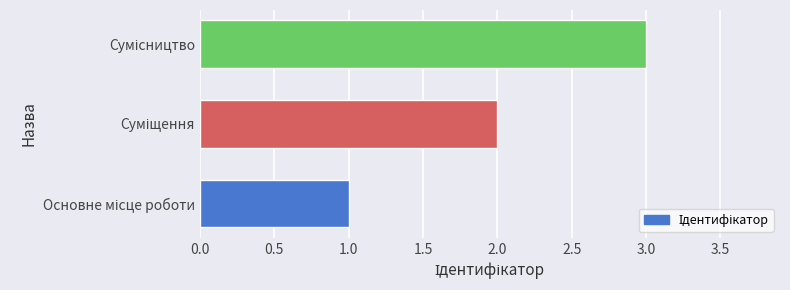

What is the greatest value displayed?

3